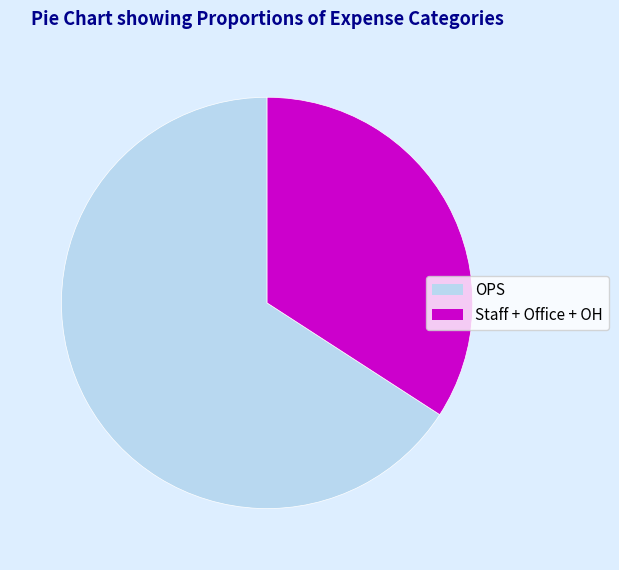

True or false: Staff + Office + OH accounts for 34% of the total.

True